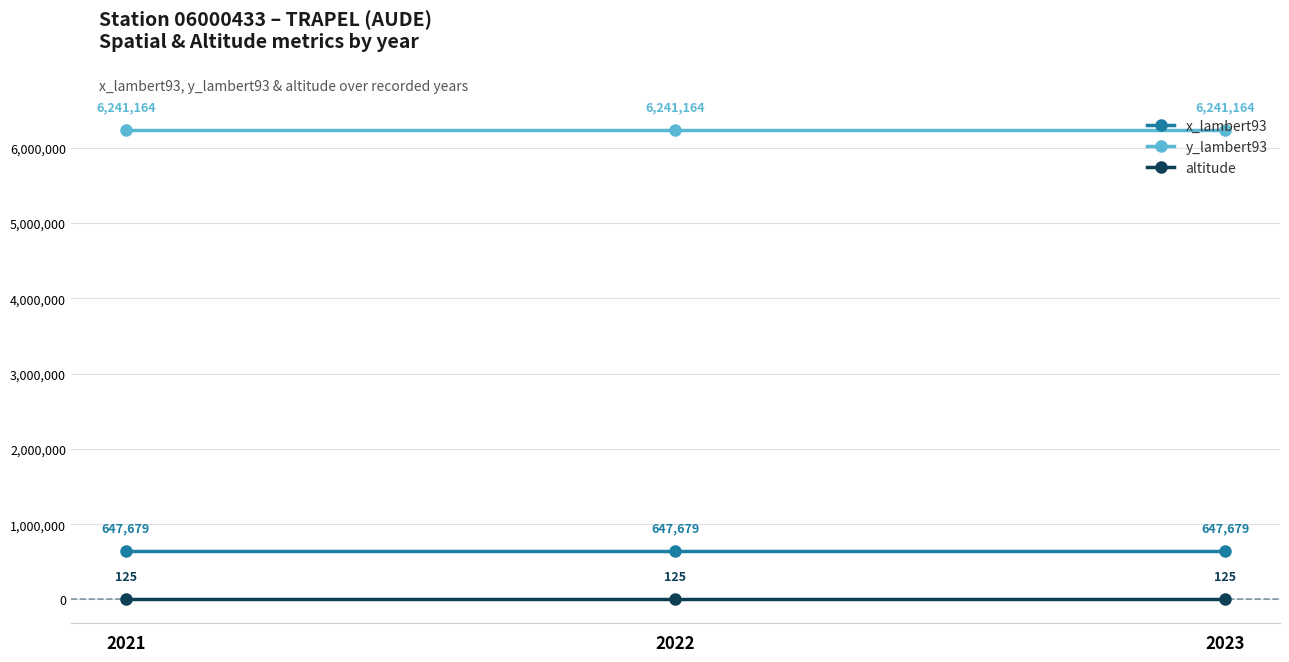

The value of x_lambert93 at 2022 is 376282. True or false?

False